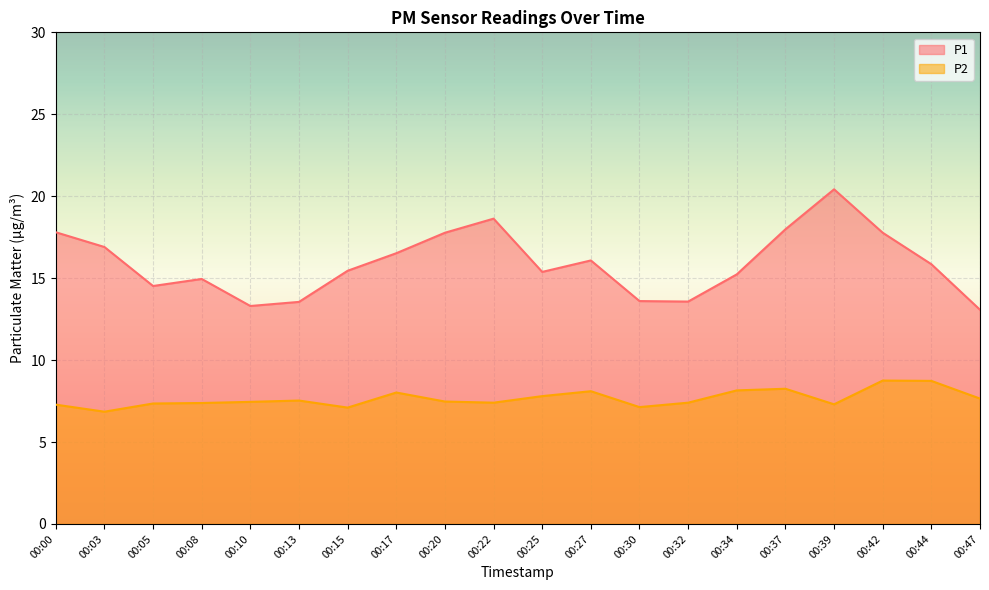

At which label does P2 first exceed 7?

00:00